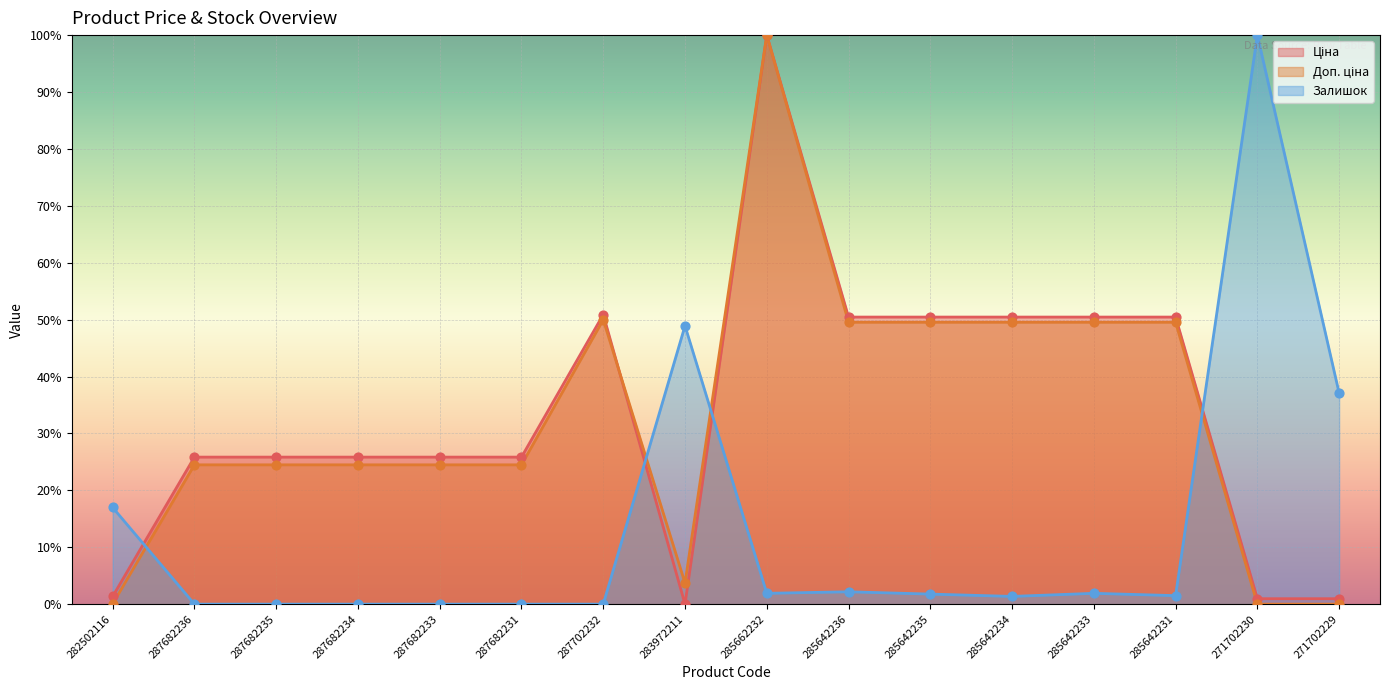

Is the value of Залишок at 285642233 greater than the value of Доп. ціна at 285642235?

No